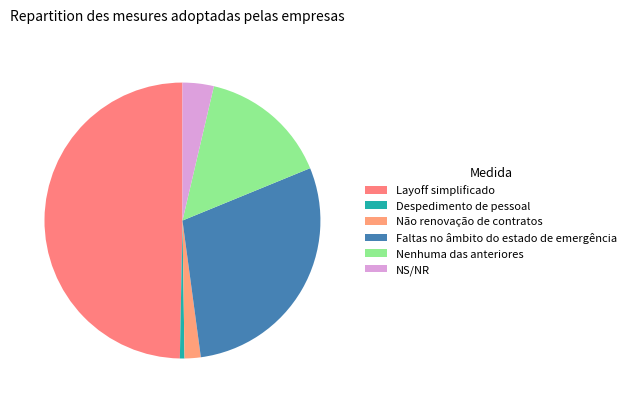

Which has a higher value, Nenhuma das anteriores or Faltas no âmbito do estado de emergência?

Faltas no âmbito do estado de emergência